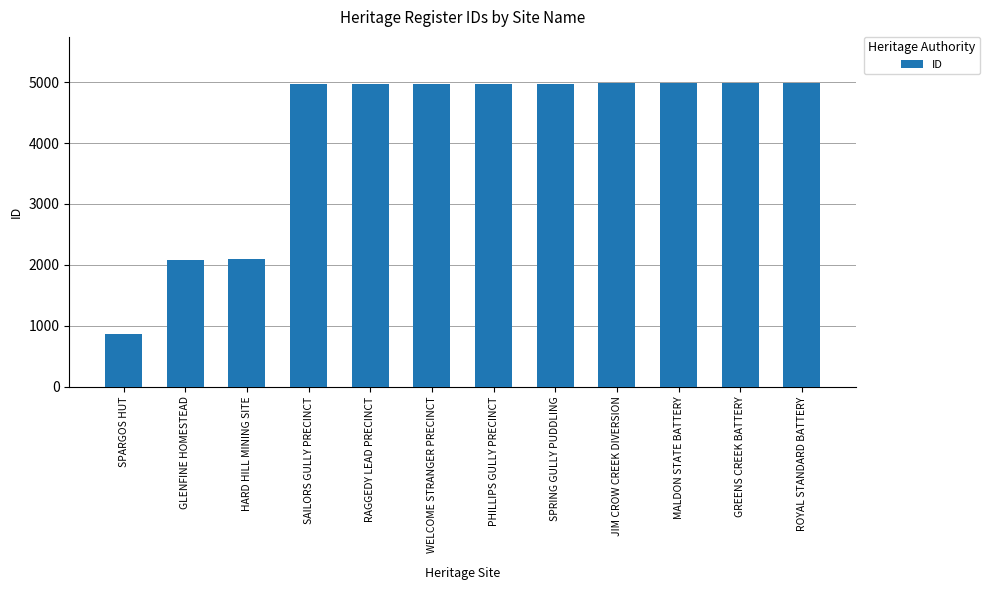

Read the value at SPRING GULLY PUDDLING, to the nearest 100.

5000